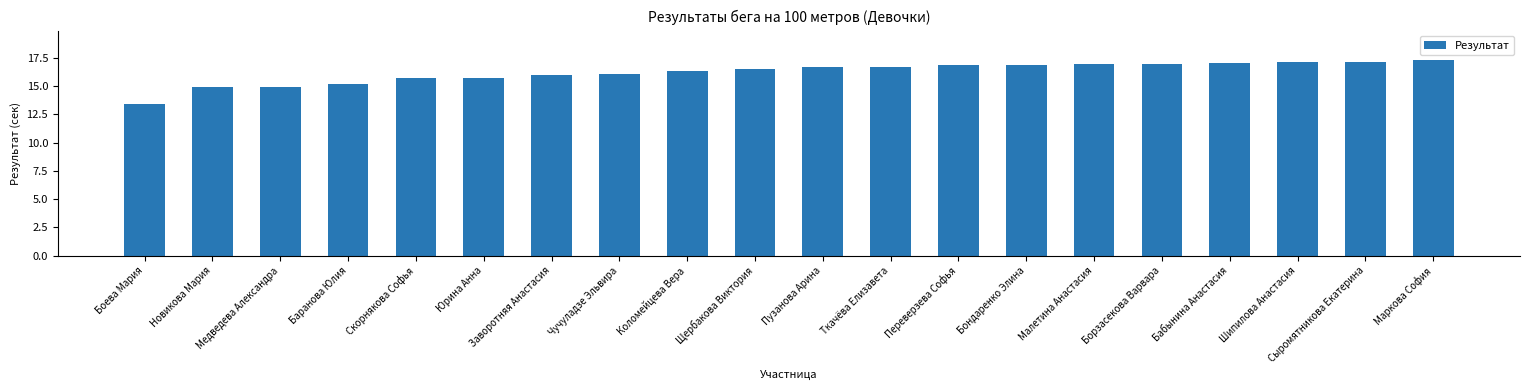

How many bars are there in total?

20